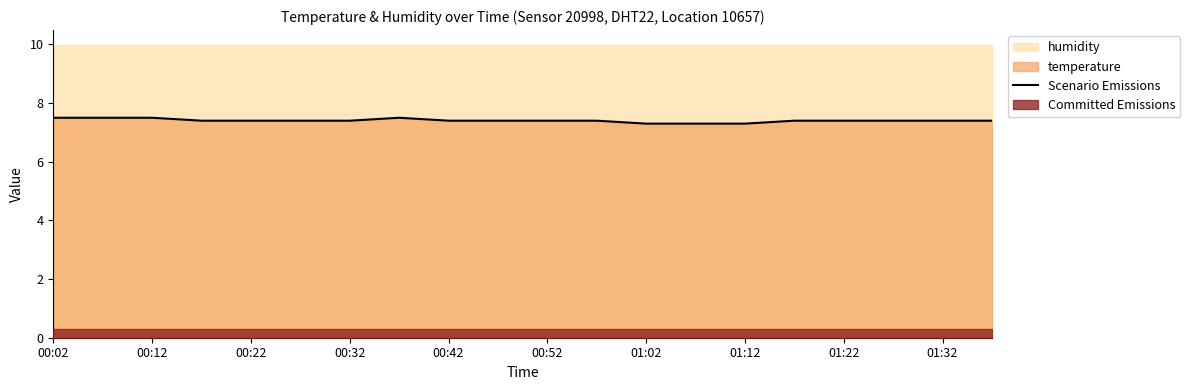

The Scenario Emissions series shows 7.4 at 00:22. True or false?

True